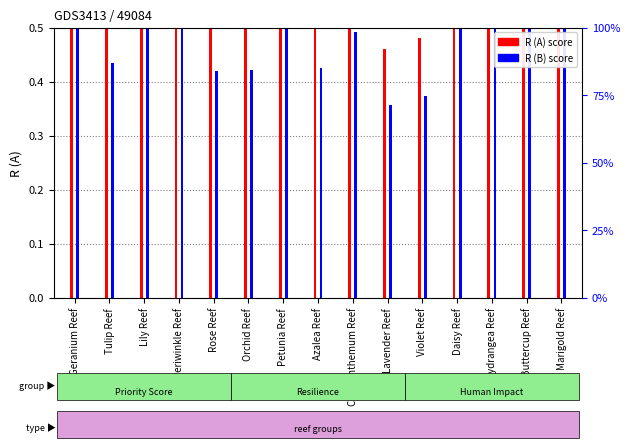

At which category does the chart reach its minimum across all series?

Lavender Reef